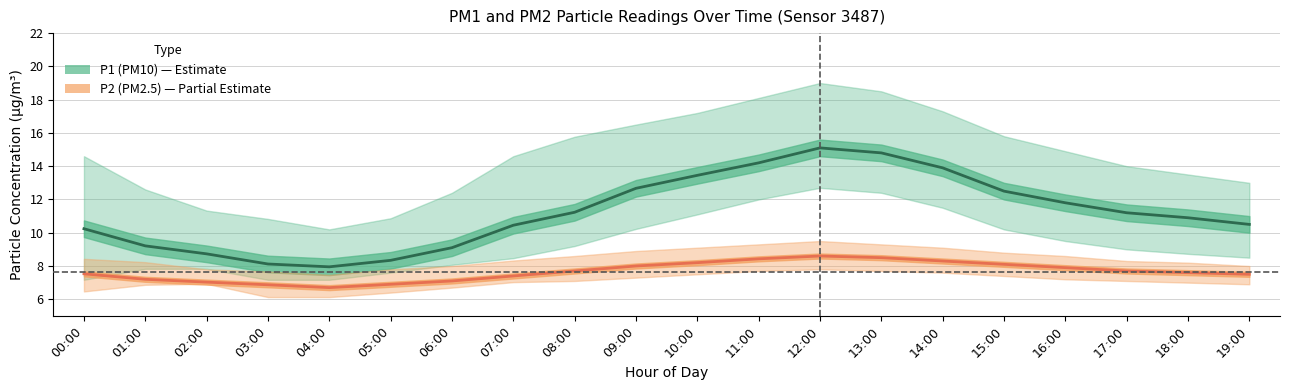

What is the value of the P2 (PM2.5) point at the 14th from the left?

8.5